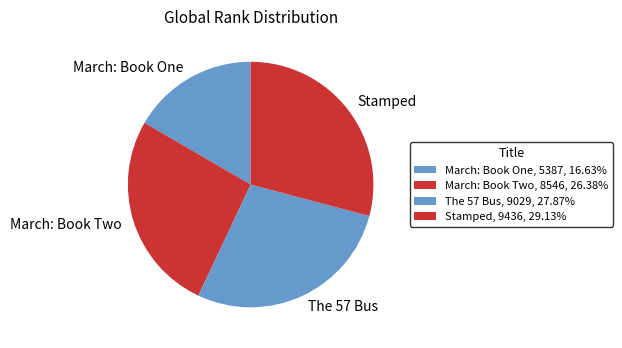

True or false: Stamped accounts for 23% of the total.

False